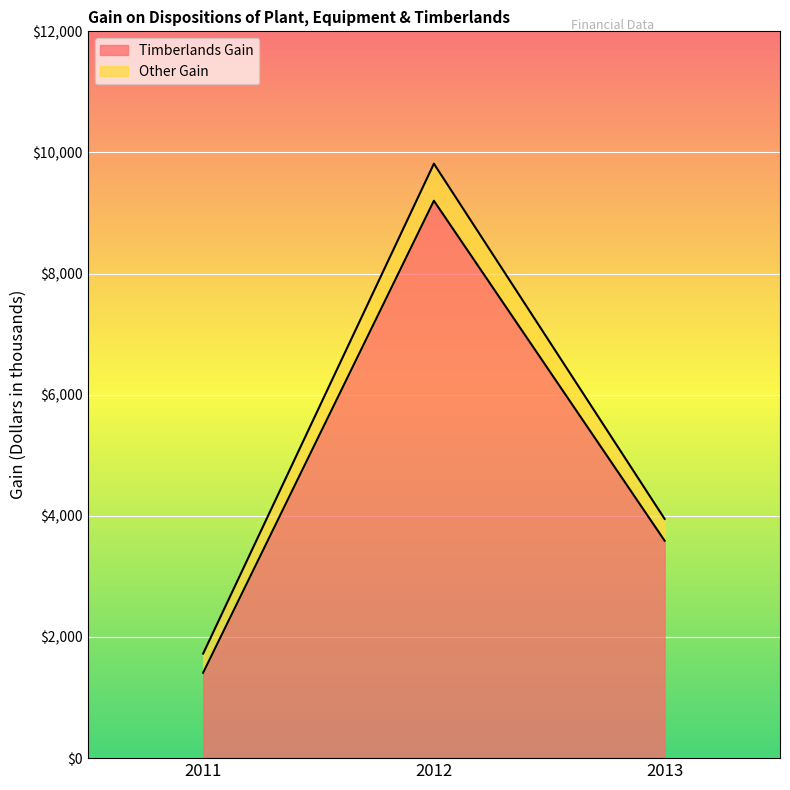

Which has a higher value, 2012 or 2013?

2012